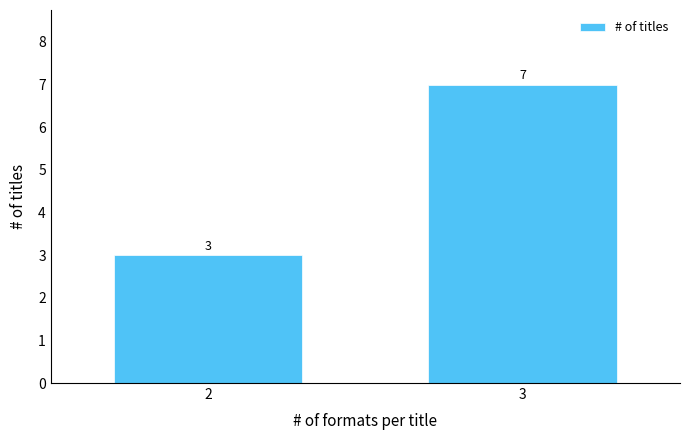

Reading left to right, extract all data points from this chart.

2=3	3=7